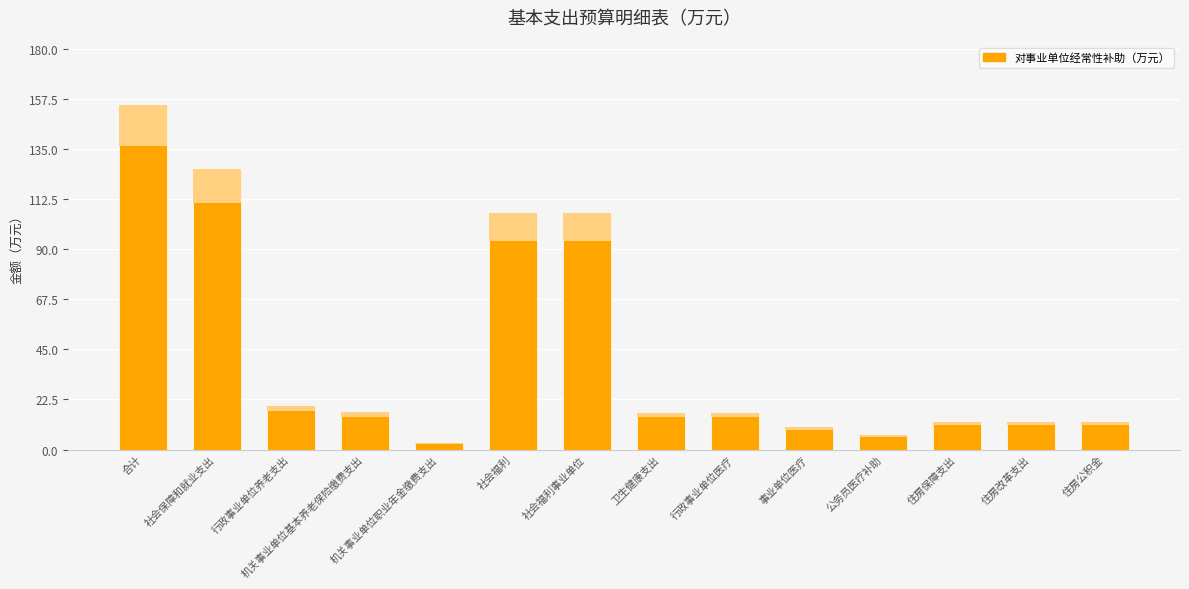

What is the ratio of the value at 社会福利事业单位 to the value at 住房保障支出?

8.5